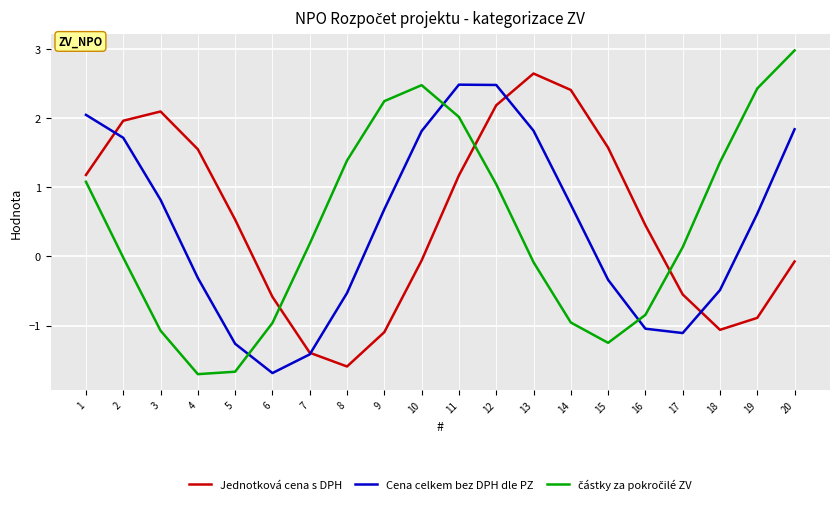

At which label does Jednotková cena s DPH reach its minimum?

8